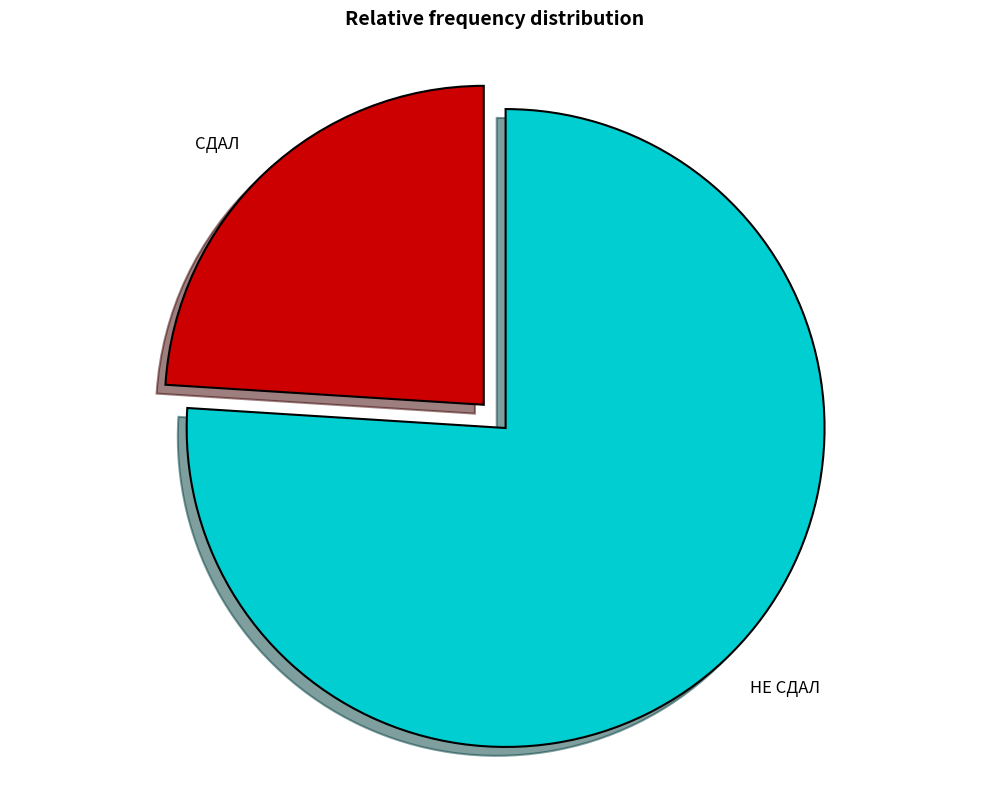

Combined, do НЕ СДАЛ and СДАЛ account for over 50%?

Yes